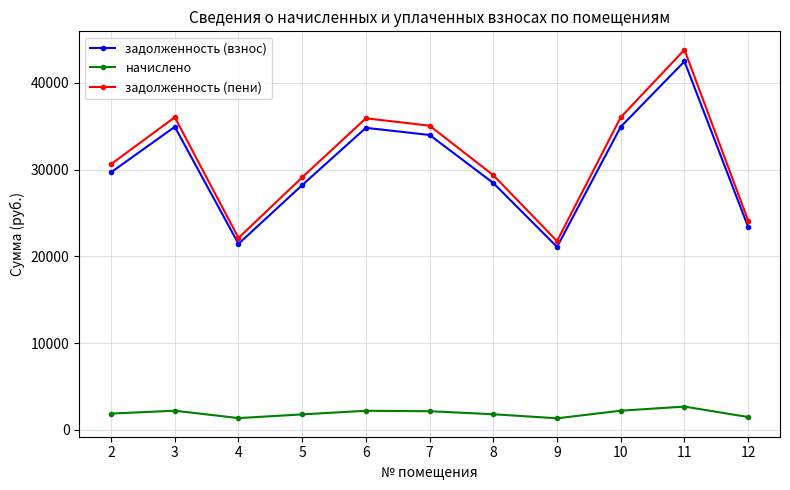

Between 7 and 11, which series saw the biggest shift?

задолженность (пени)